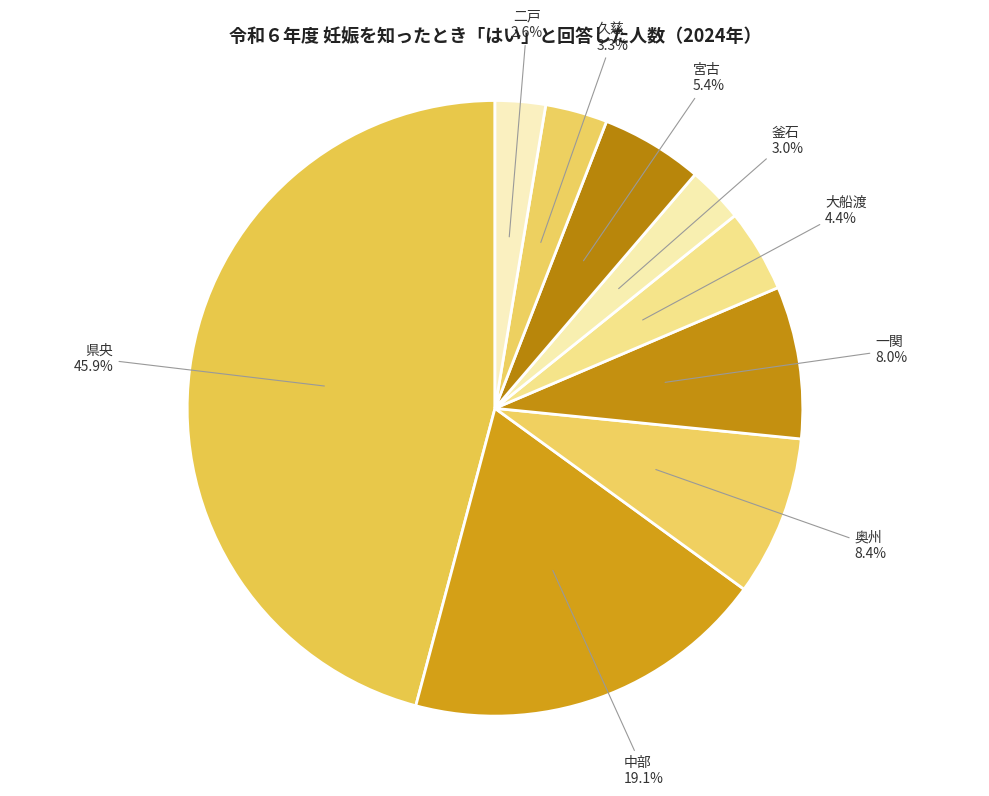

True or false: 中部 accounts for 19% of the total.

True